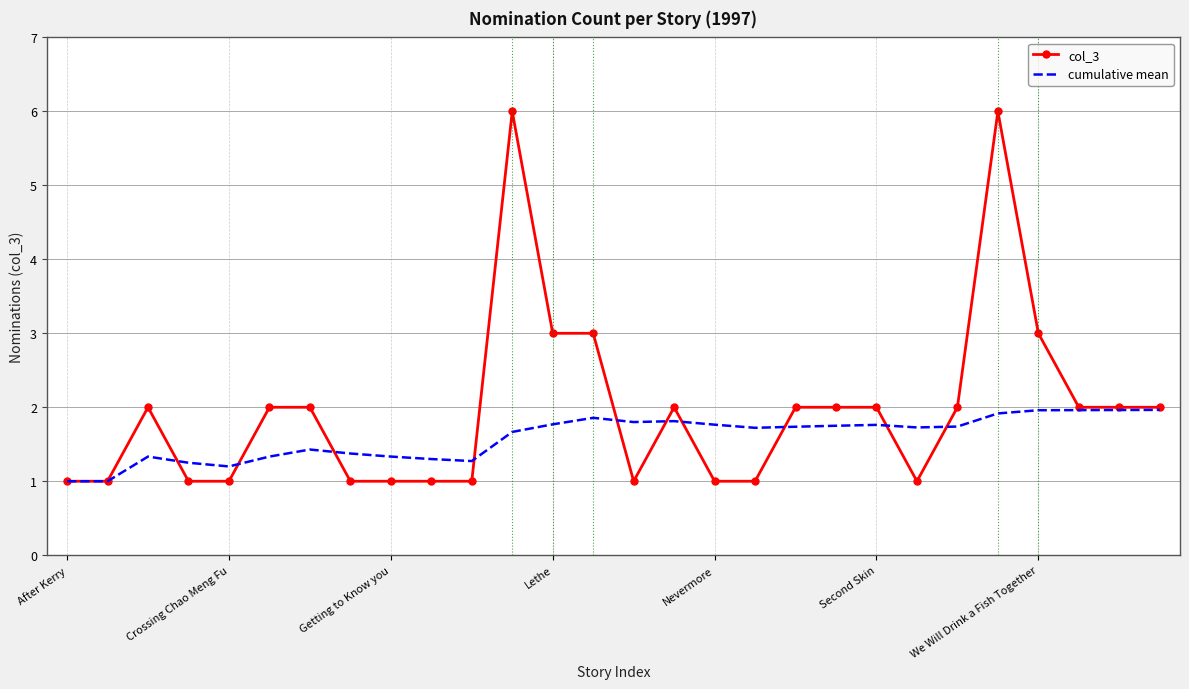

Which series has the largest total across all categories?

col_3